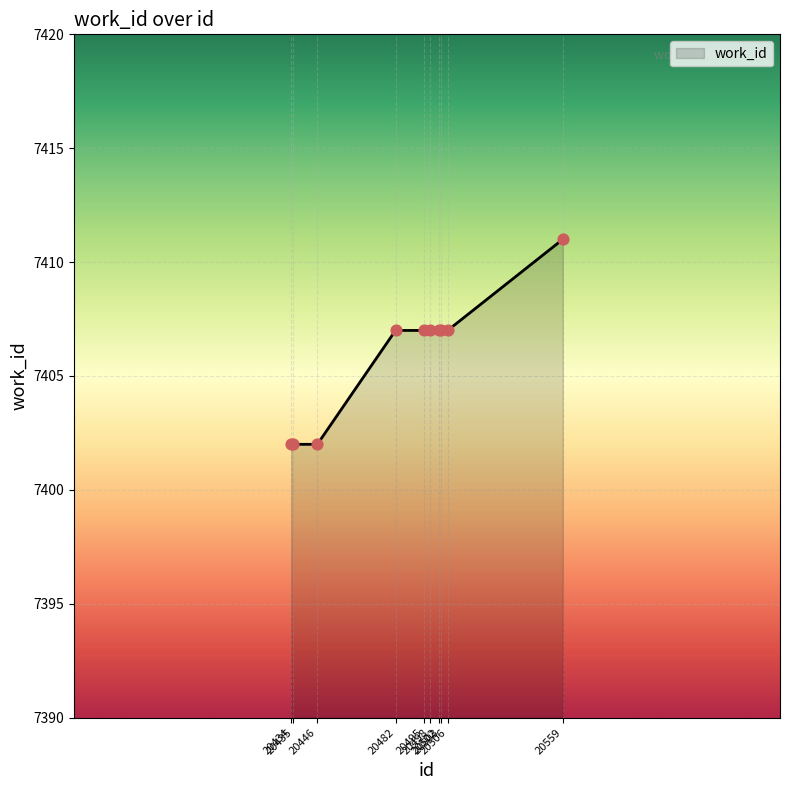

What is the change in value from 20446 to 20482?

+5